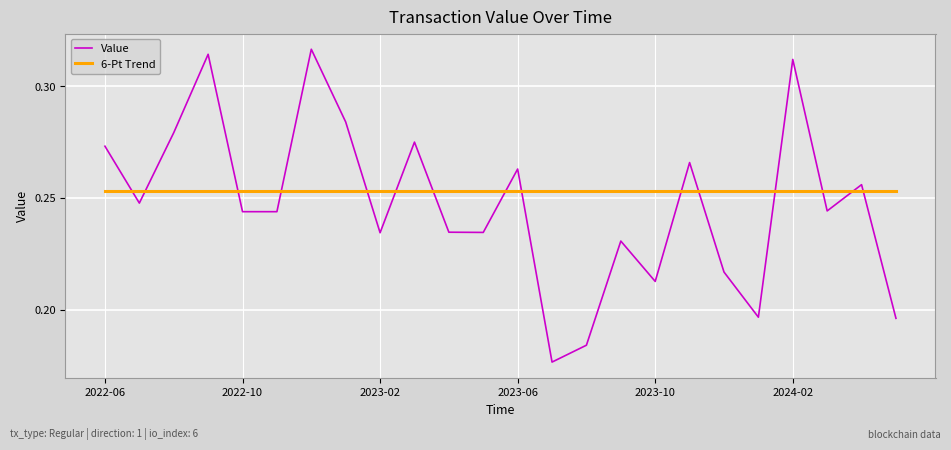

How many times do 6-Pt Trend and Value cross each other?

15